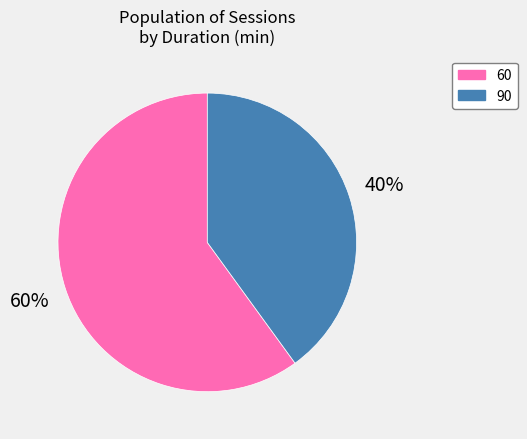

What is the ratio of the value at 60 to the value at 90?

1.5